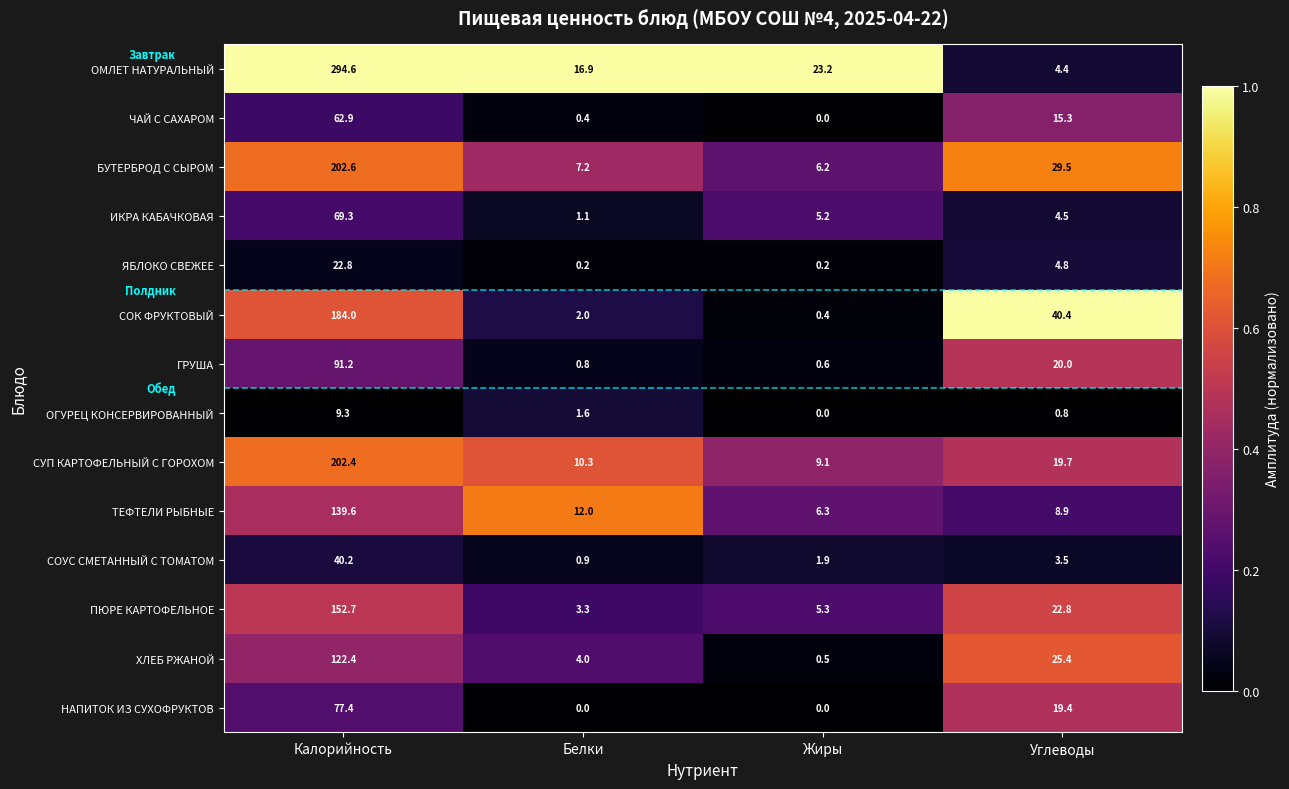

True or false: ПЮРЕ КАРТОФЕЛЬНОЕ has a value of 13.5 at Углеводы.

False